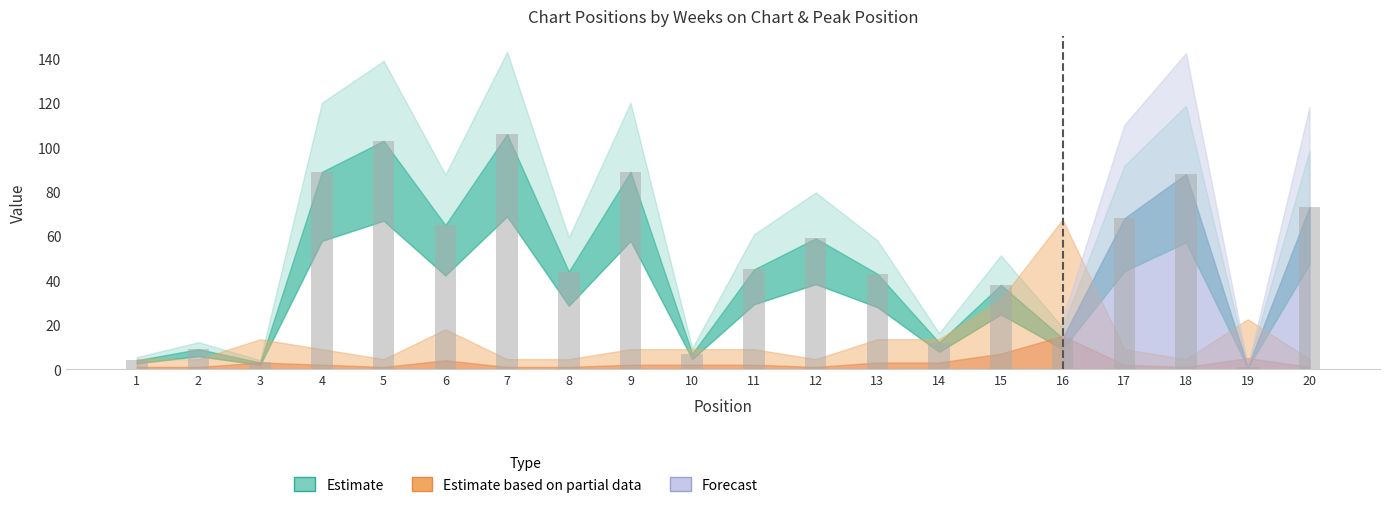

True or false: the data shows 68 at 17.

True